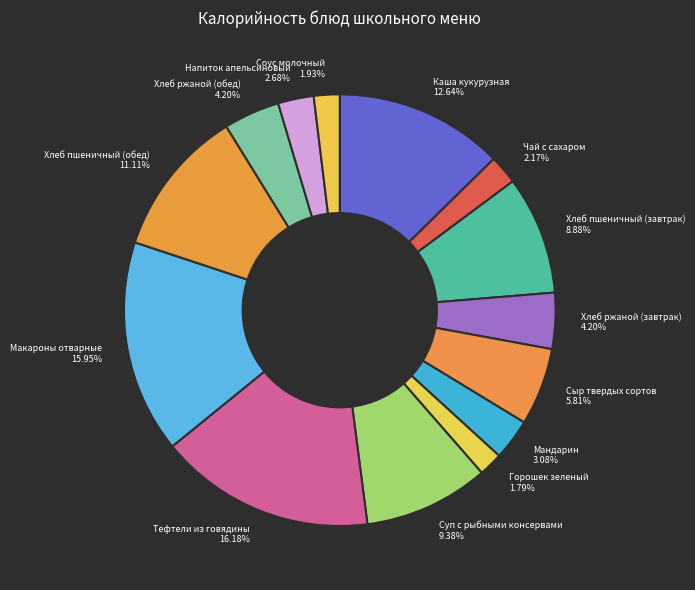

To the nearest percent, what is the difference between the Напиток апельсиновый and Горошек зеленый slice percentages?

1%